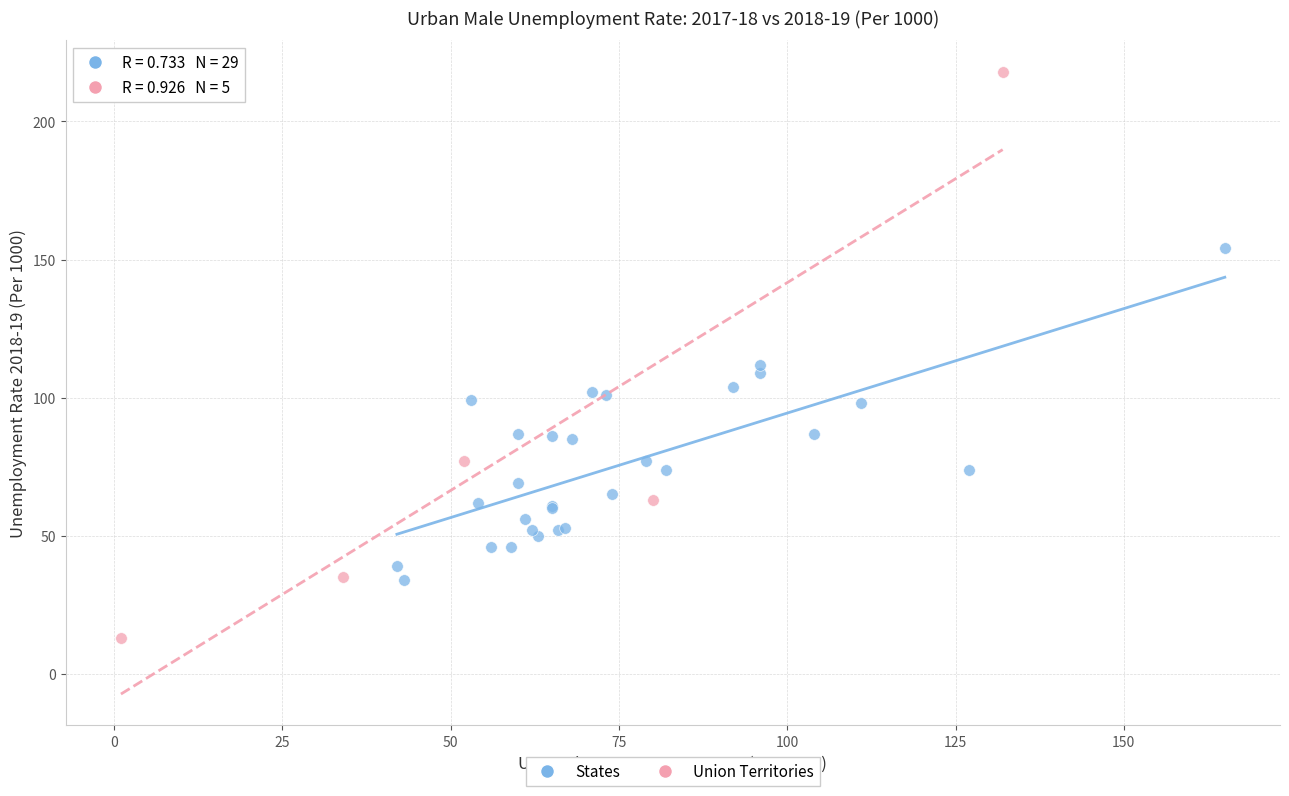

Which series reaches the minimum Y coordinate?

Union Territories